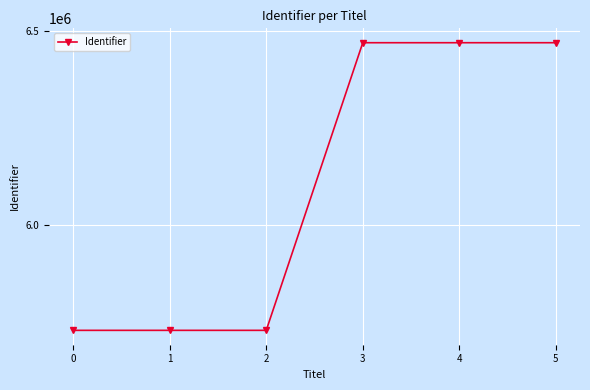

What is the sum of all values?

36592244